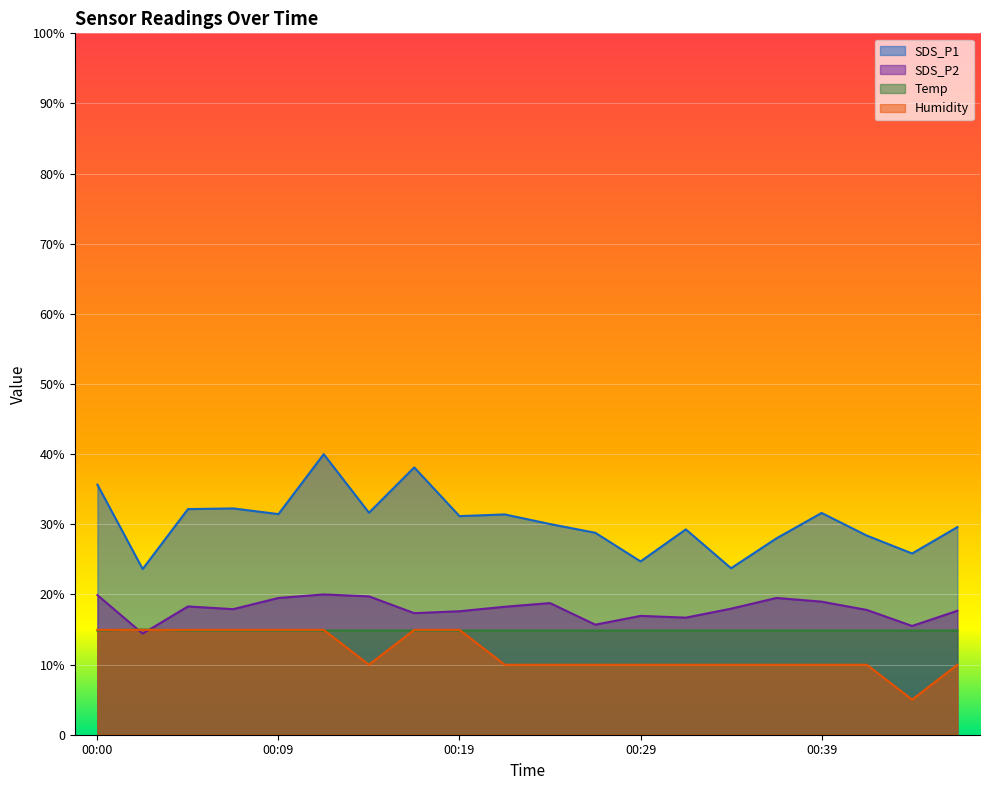

The Temp series shows 24.4 at 00:27. True or false?

False